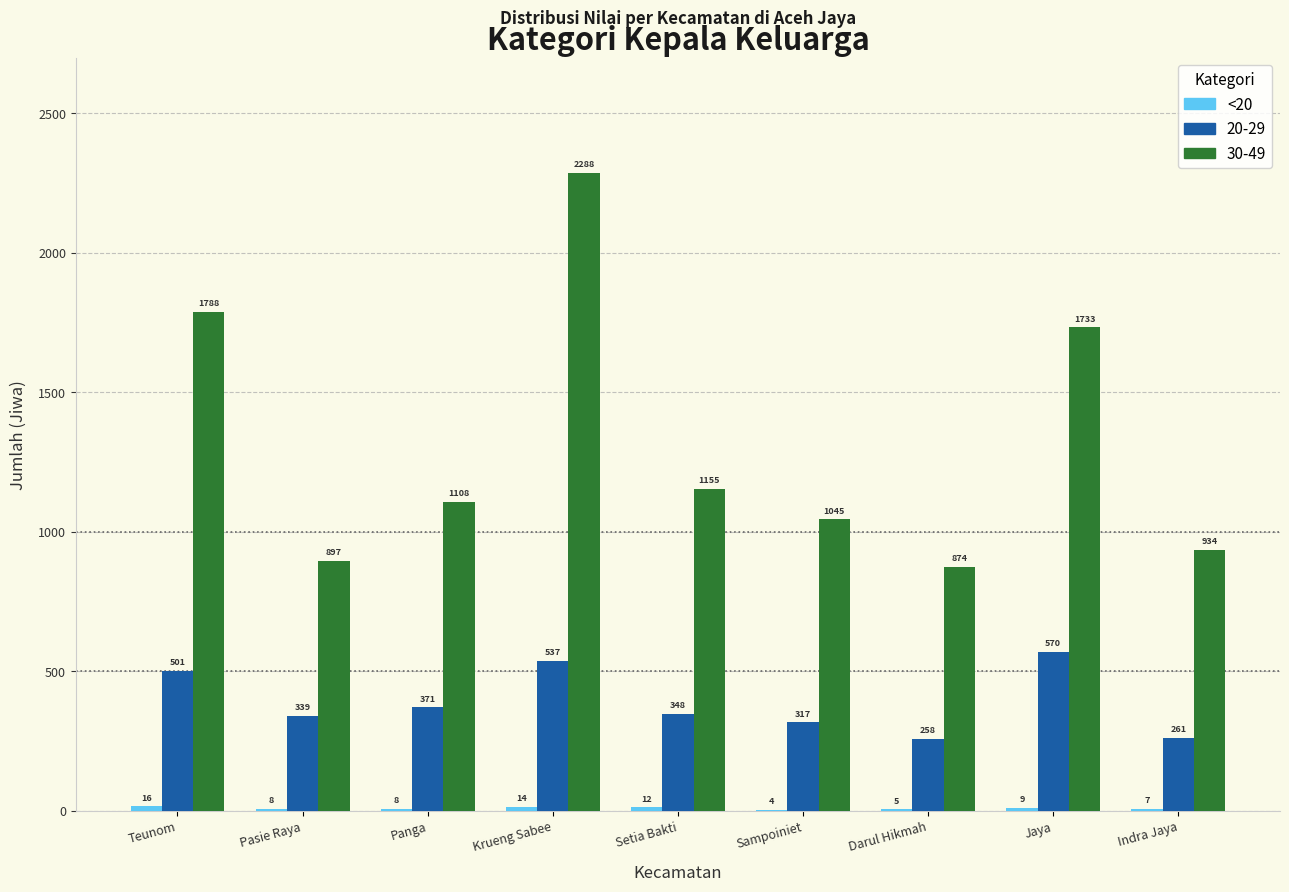

The value of 30-49 at Darul Hikmah is 1265. True or false?

False